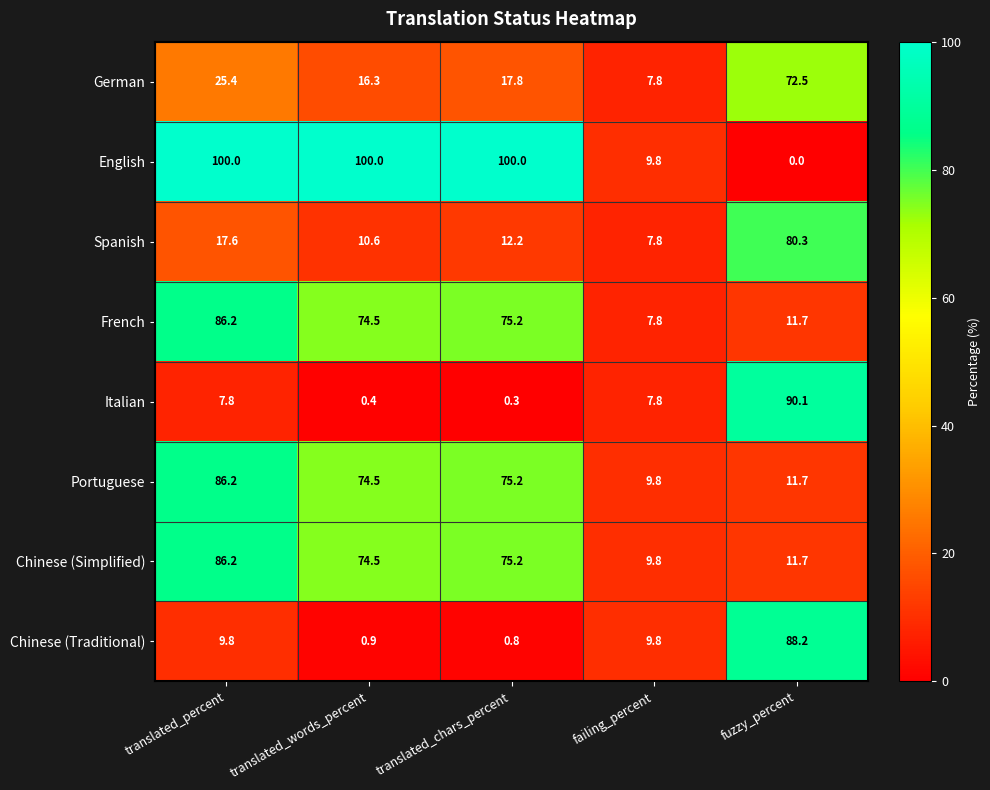

The value of English at translated_chars_percent is 100.0. True or false?

True